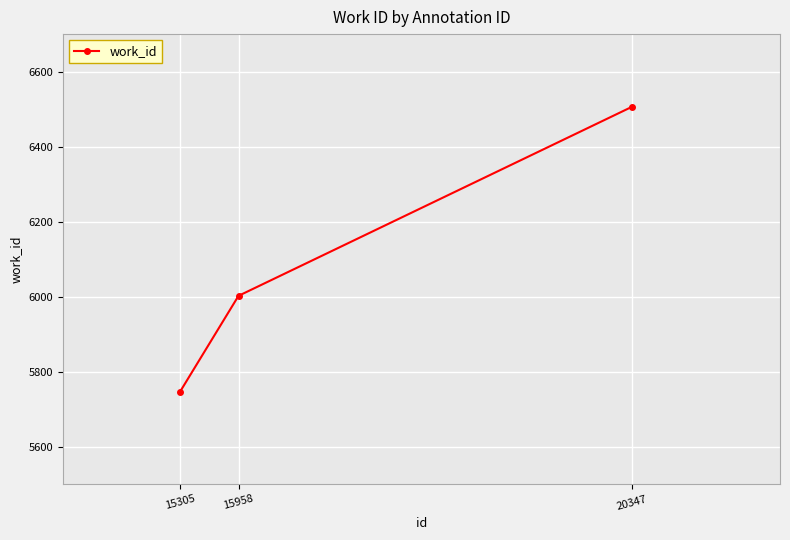

How many lines are shown in the chart?

1